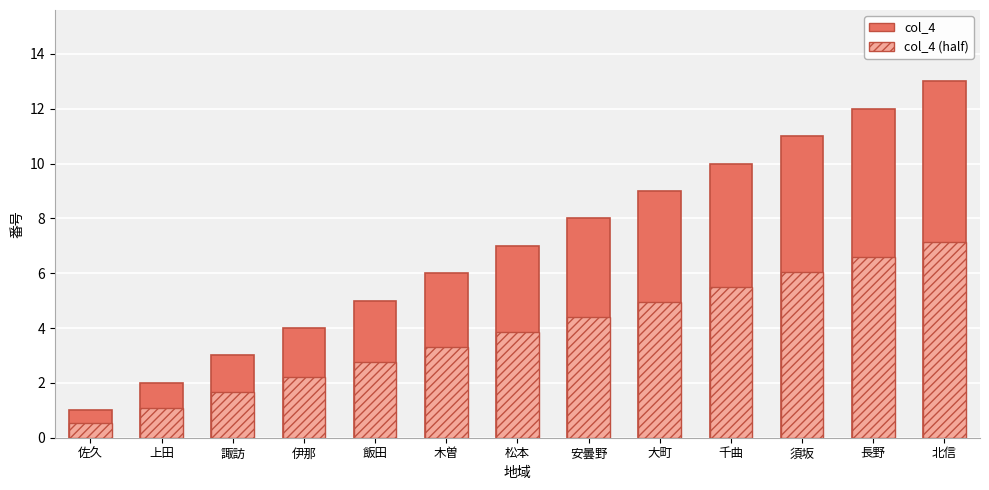

What position from the left is 松本?

7